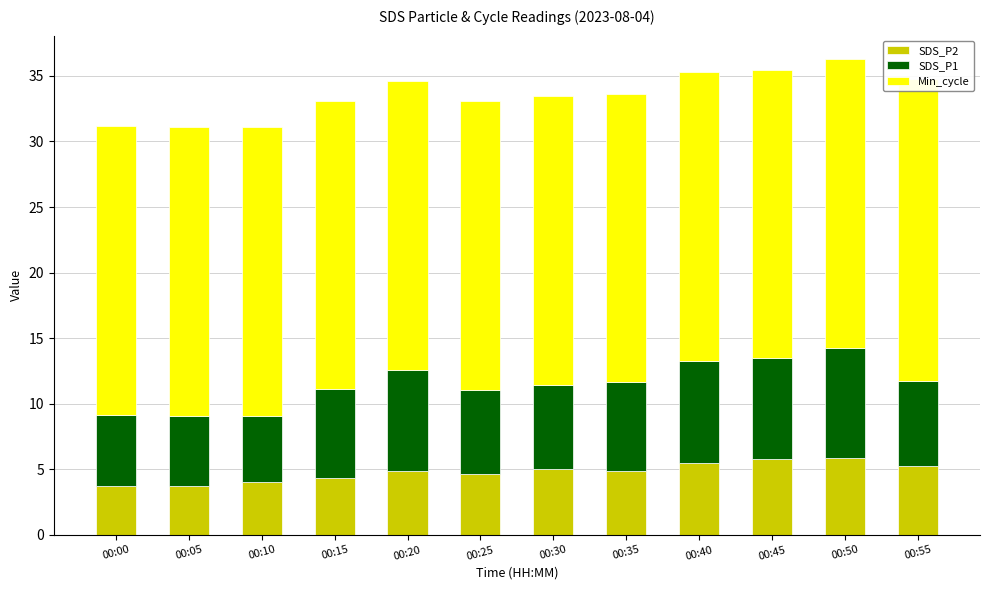

At which label does SDS_P2 first exceed 4?

00:15